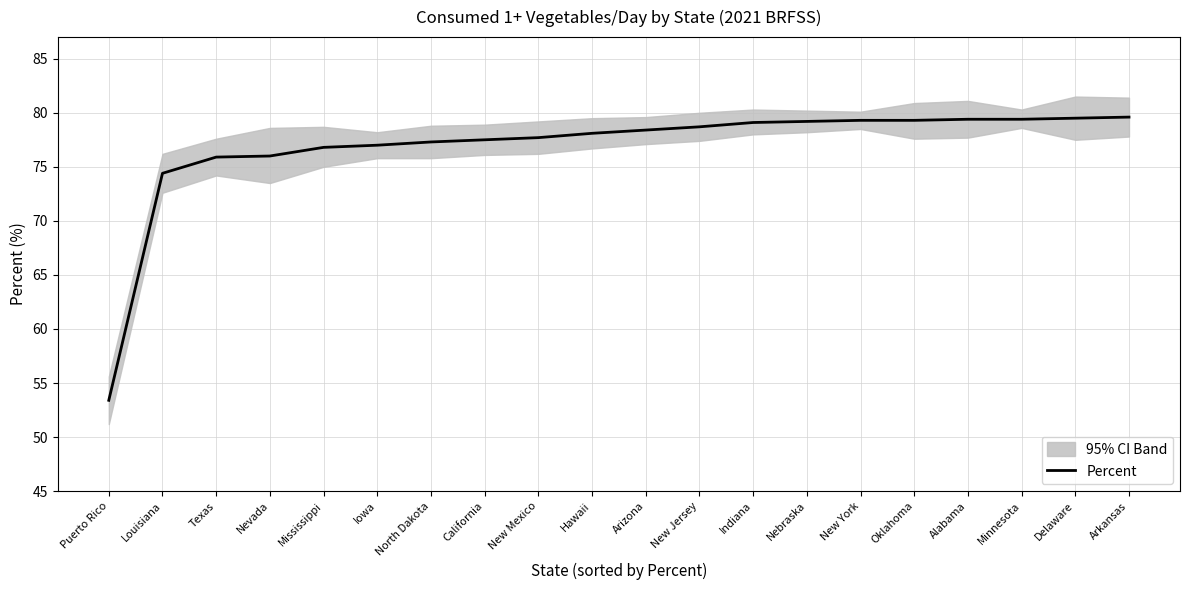

List the labels in order of value, largest first.

Arkansas, Delaware, Alabama, Minnesota, New York, Oklahoma, Nebraska, Indiana, New Jersey, Arizona, Hawaii, New Mexico, California, North Dakota, Iowa, Mississippi, Nevada, Texas, Louisiana, Puerto Rico